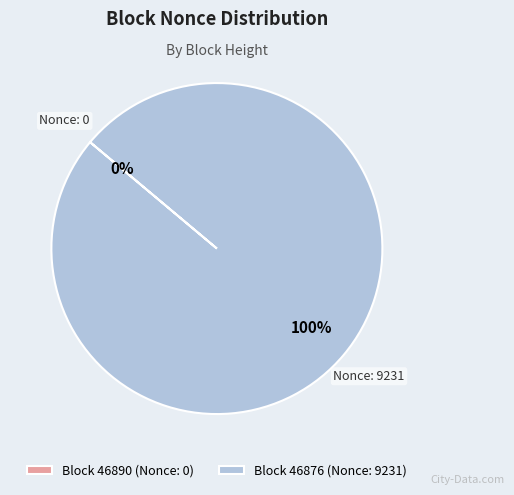

What is the total percentage of 46876 and 46890?

100.0%